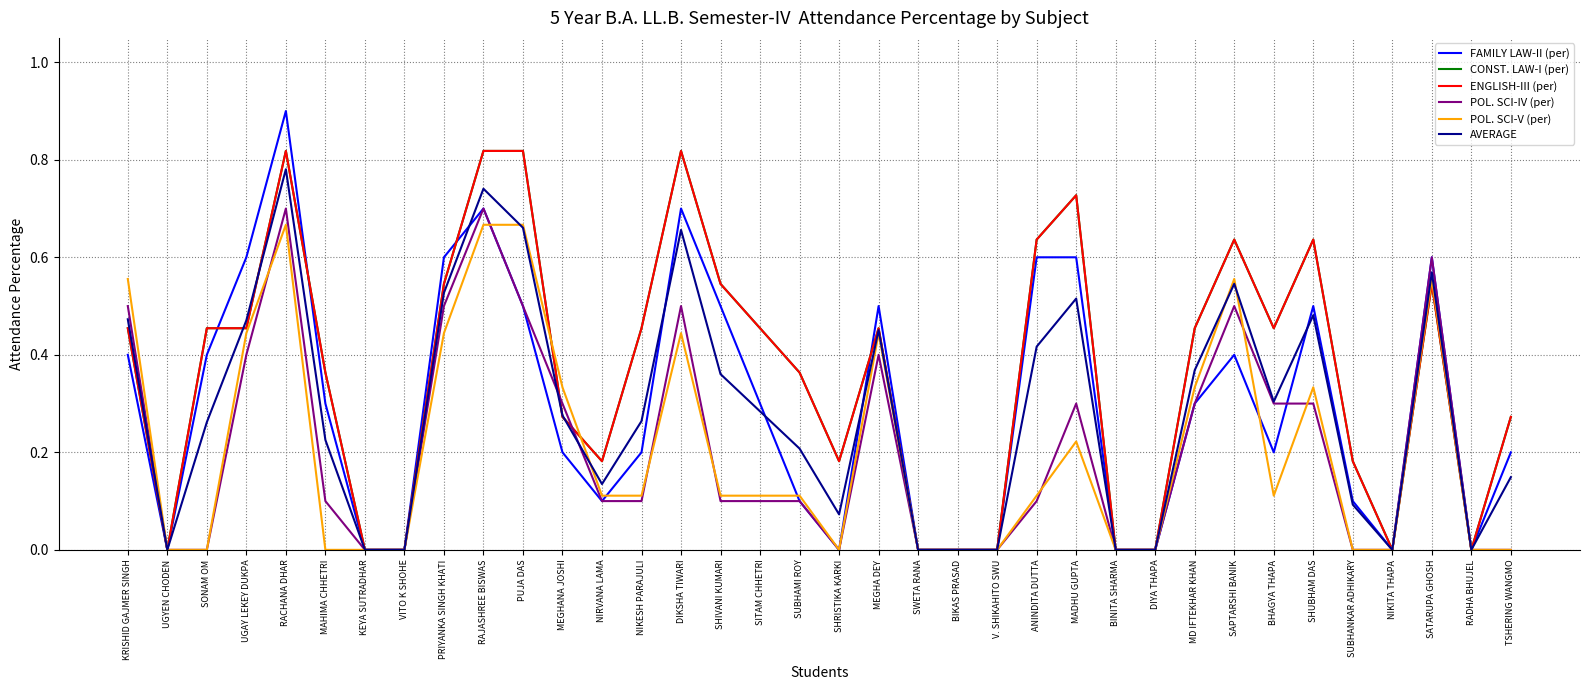

Does the chart have visible grid lines?

Yes